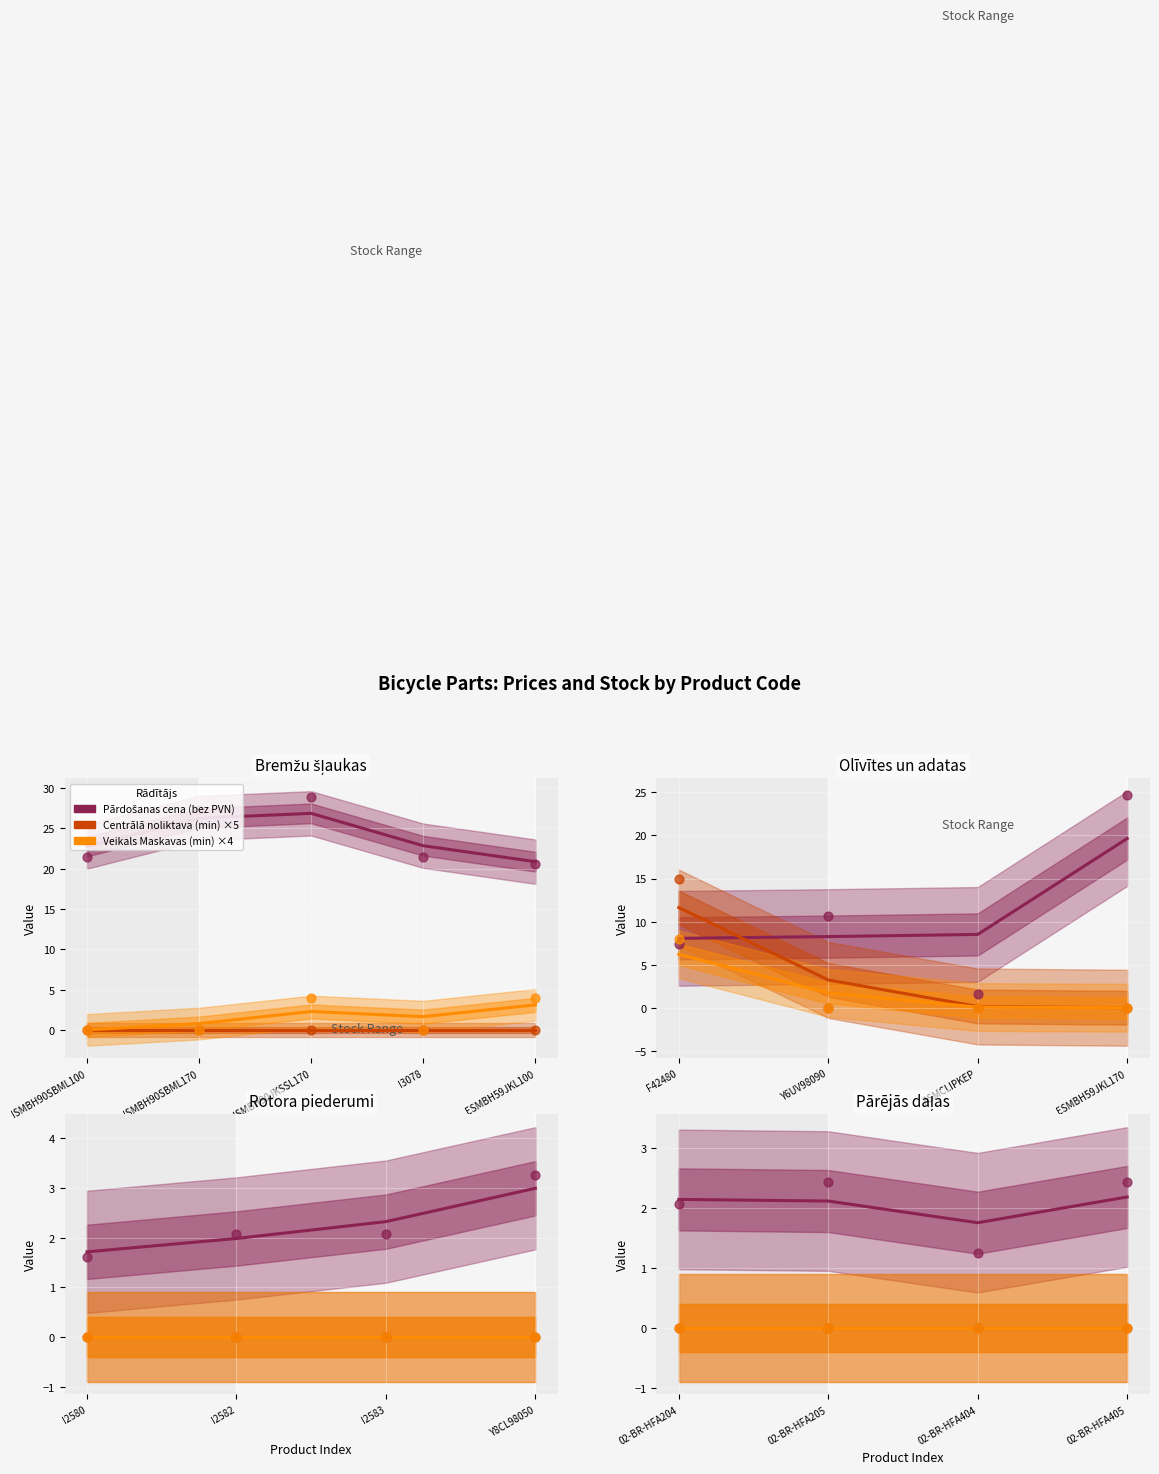

Which series contains the lowest Y value?

Centrālā noliktava (min)